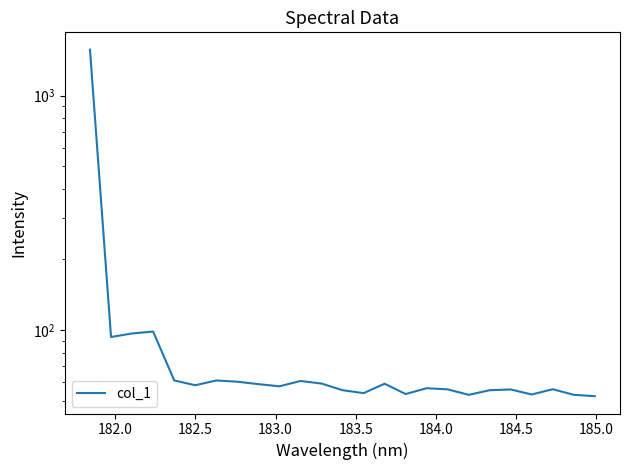

True or false: the data shows 81.6 at 21.

False